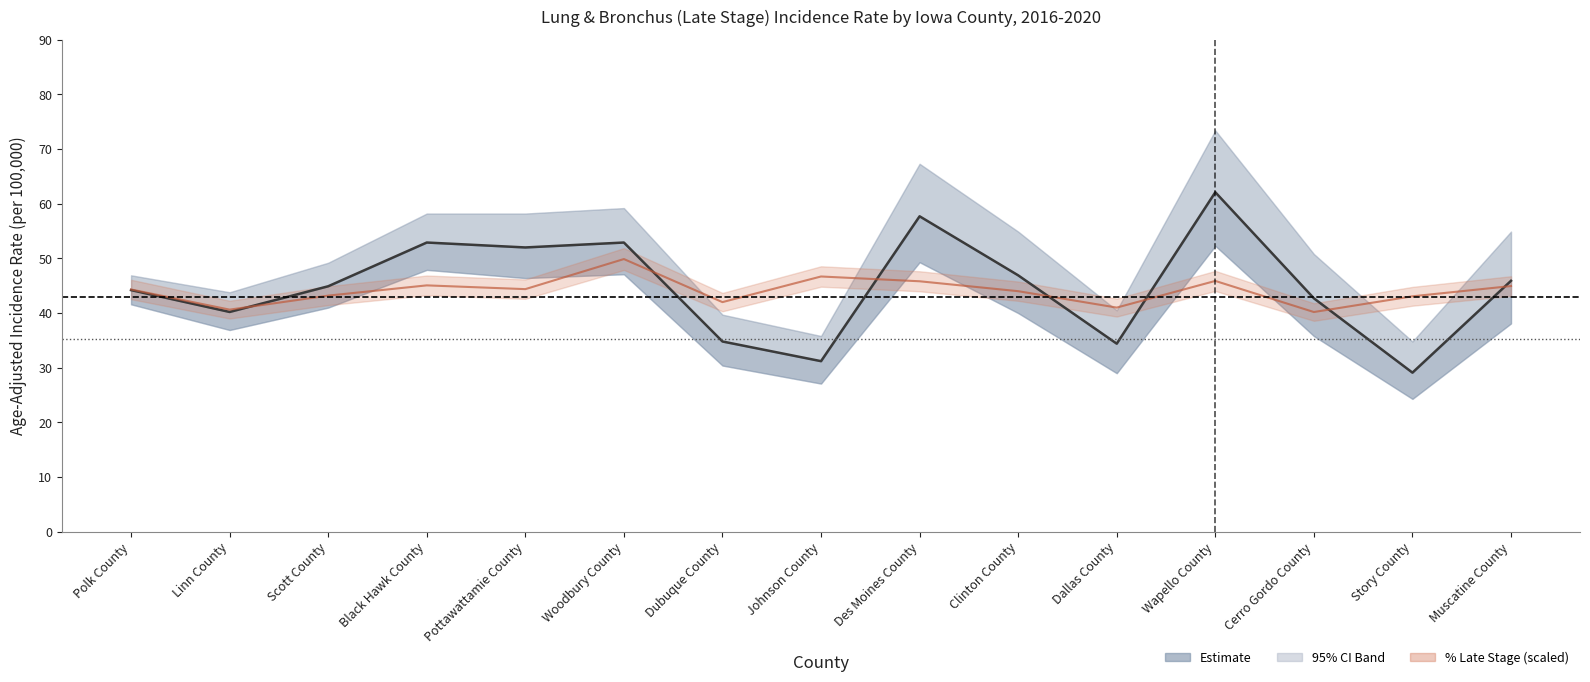

What is the difference between the Percent Late Stage values at Linn County and Black Hawk County?

4.4